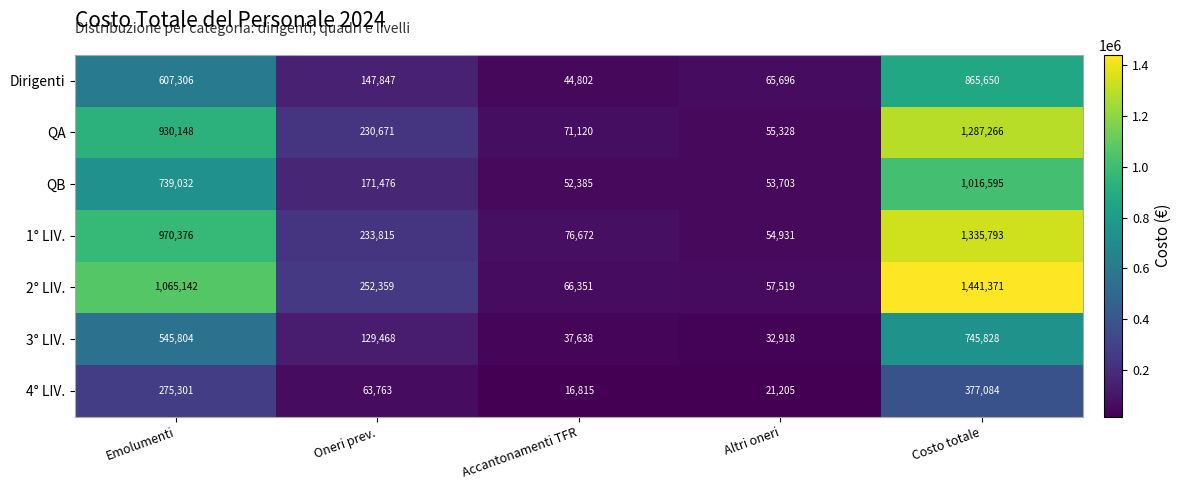

Count the number of data series in this chart.

7